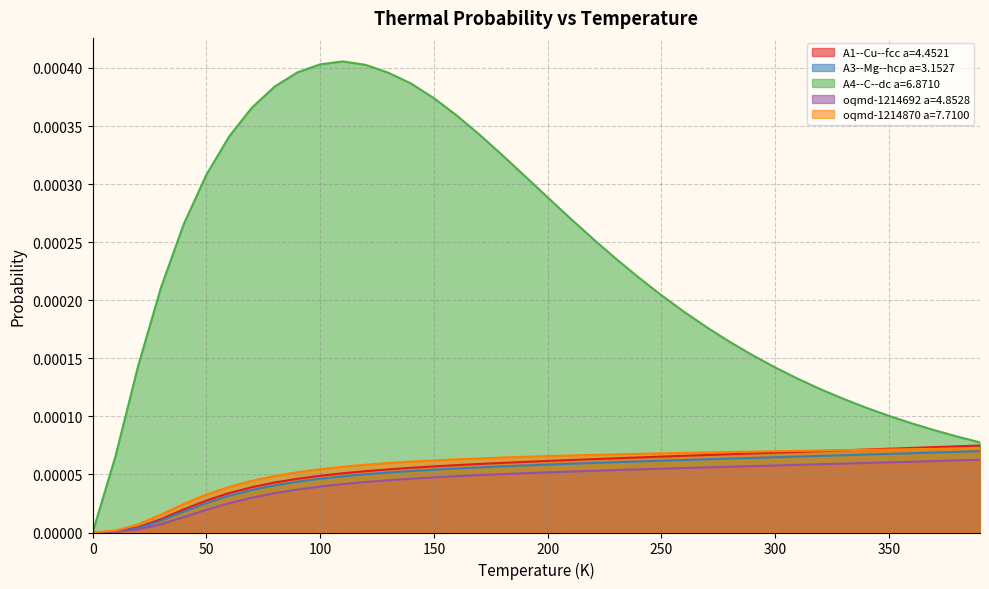

True or false: A1--Cu--fcc a=4.4521 has more than 1 interior local peaks.

False